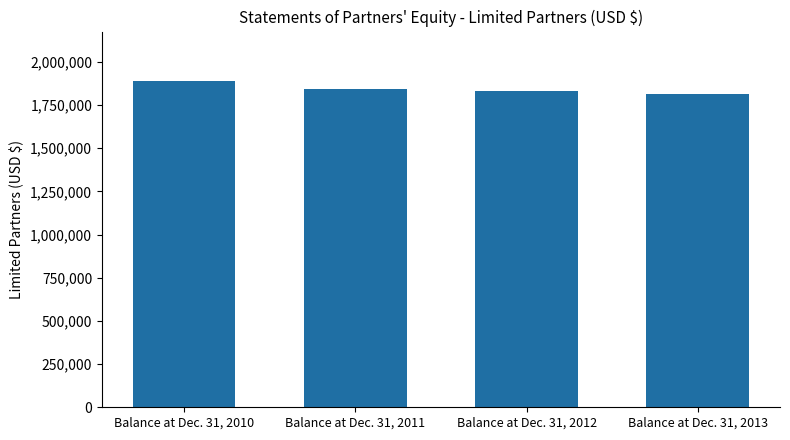

Does the chart contain any negative values?

No